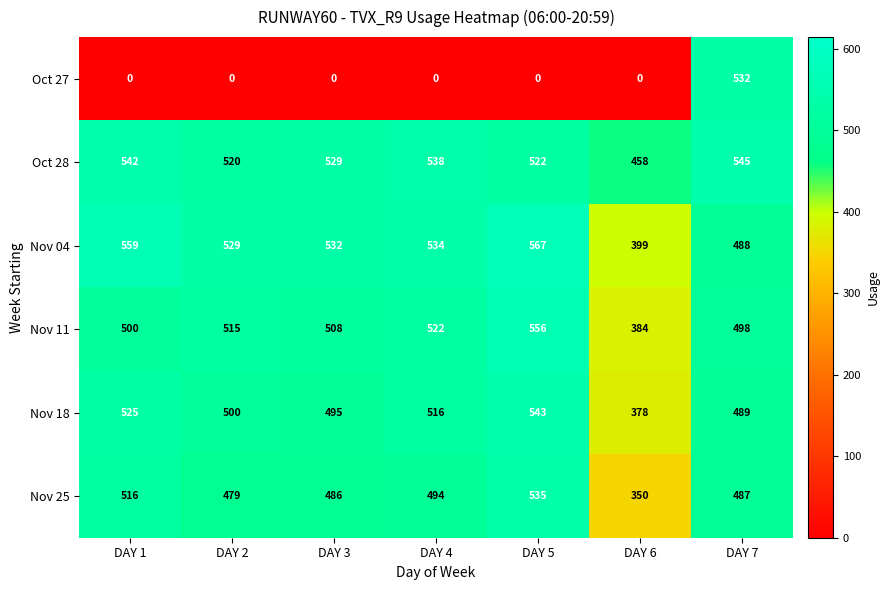

What is the sum of all Nov 18 values?

3446